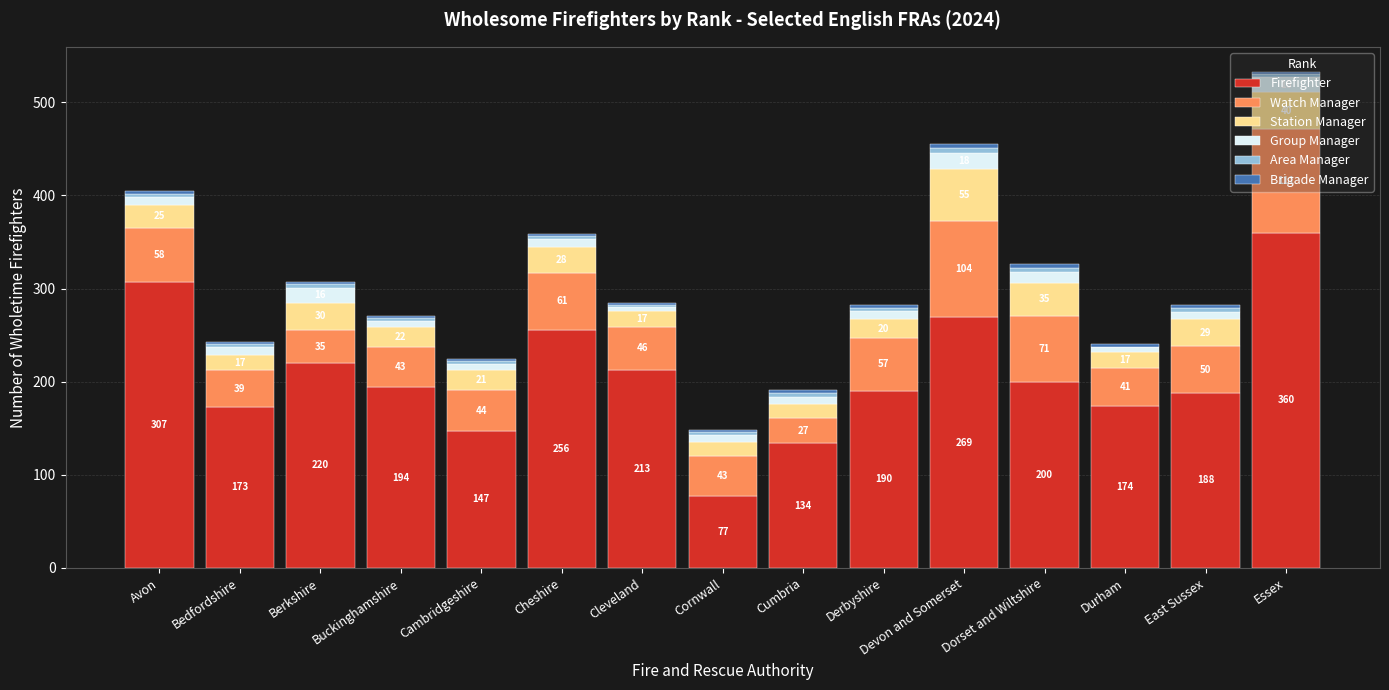

At which category is the sum across all series the highest?

Essex